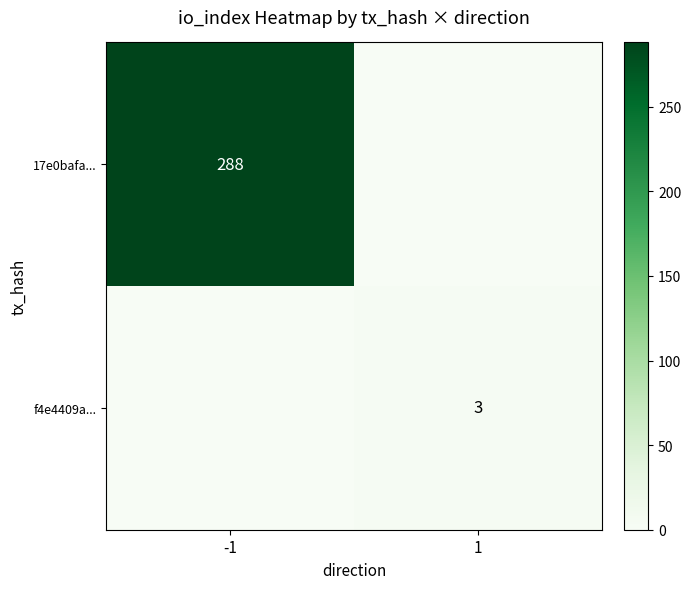

True or false: f4e4409a... has a value of 1 at 1.

False